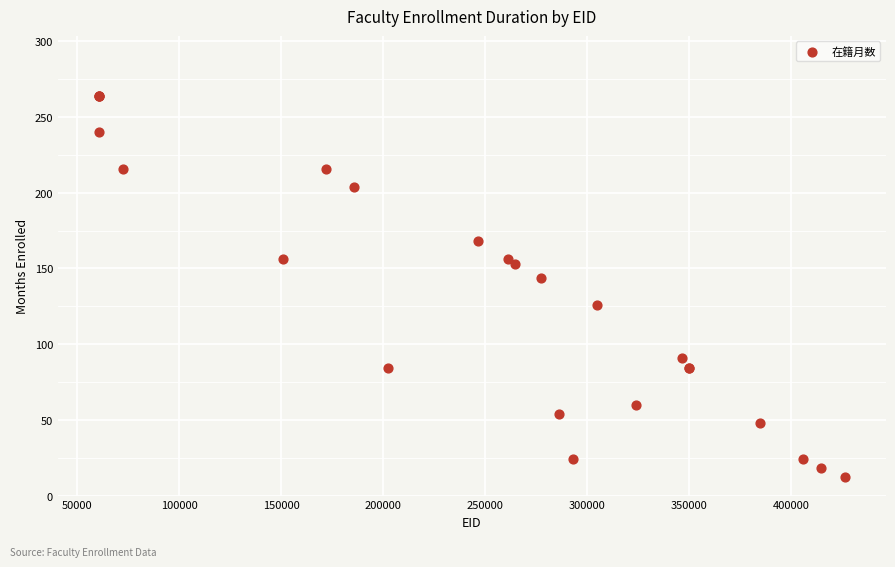

What Y value in the scatter plot is closest to 138?

144